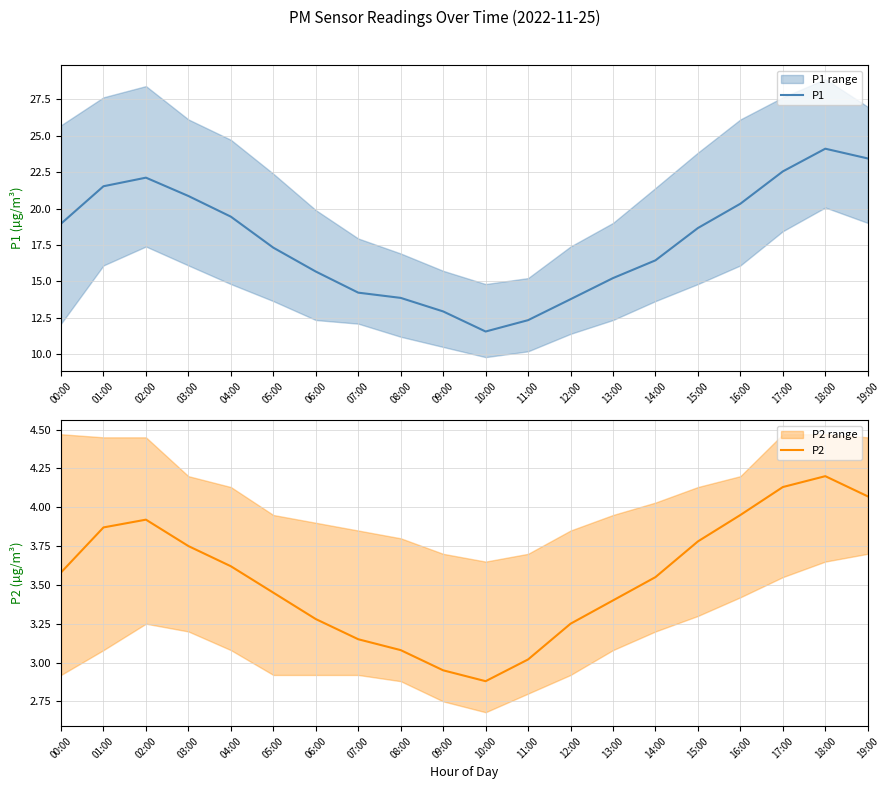

Reading left to right, transcribe all the data shown in this chart.

P1: 00:00=19.0	01:00=21.5	02:00=22.1	03:00=20.9	04:00=19.4	05:00=17.3	06:00=15.7	07:00=14.2	08:00=13.9	09:00=12.9	10:00=11.6	11:00=12.3	12:00=13.8	13:00=15.2	14:00=16.4	15:00=18.7	16:00=20.3	17:00=22.6	18:00=24.1	19:00=23.4
P2: 00:00=3.6	01:00=3.9	02:00=3.9	03:00=3.8	04:00=3.6	05:00=3.5	06:00=3.3	07:00=3.1	08:00=3.1	09:00=3.0	10:00=2.9	11:00=3.0	12:00=3.2	13:00=3.4	14:00=3.5	15:00=3.8	16:00=4.0	17:00=4.1	18:00=4.2	19:00=4.1